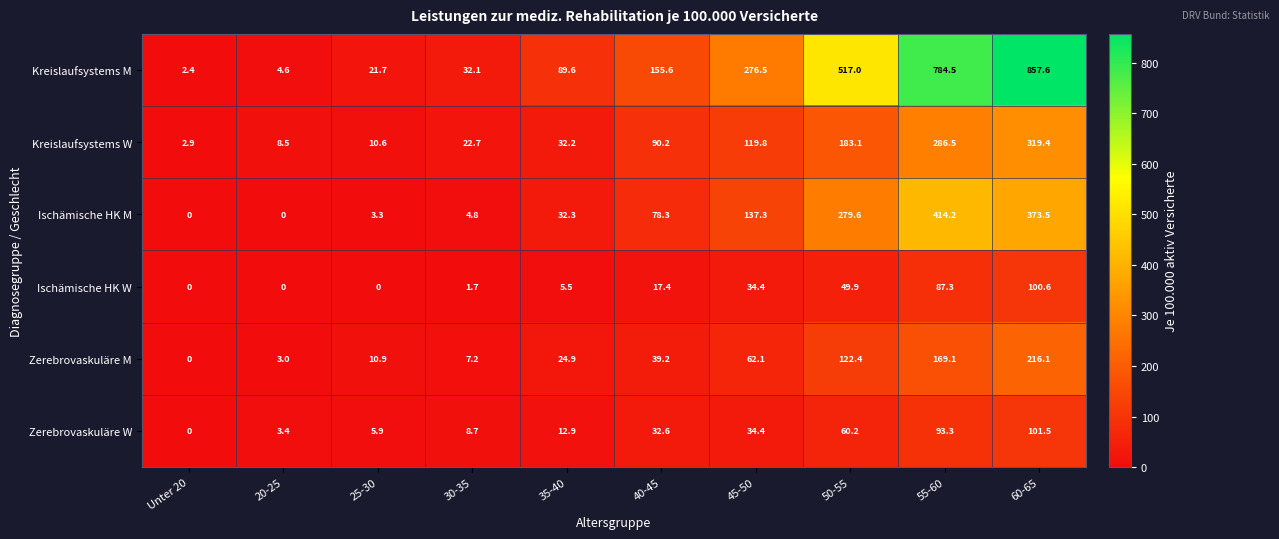

What value does the Kreislaufsystems W series have at 45-50?

119.8